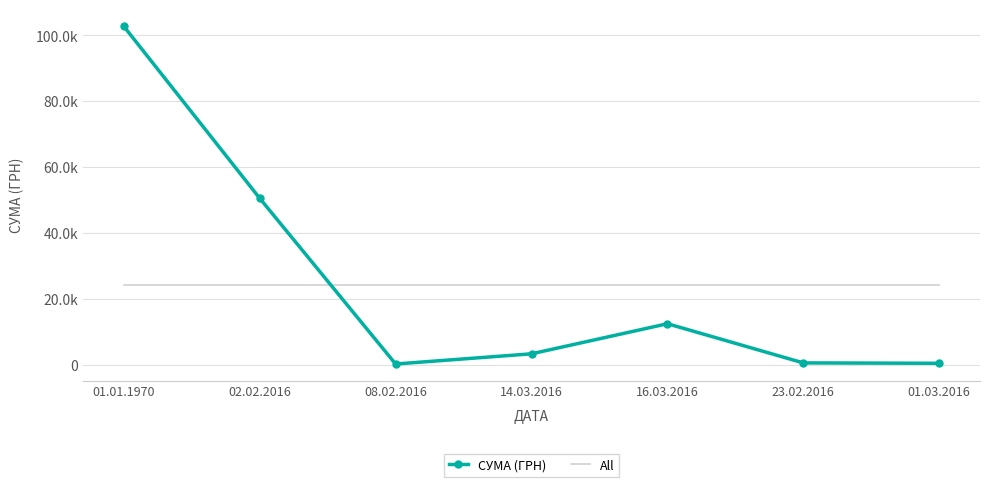

What are all the series names shown in the legend?

СУМА (ГРН), All